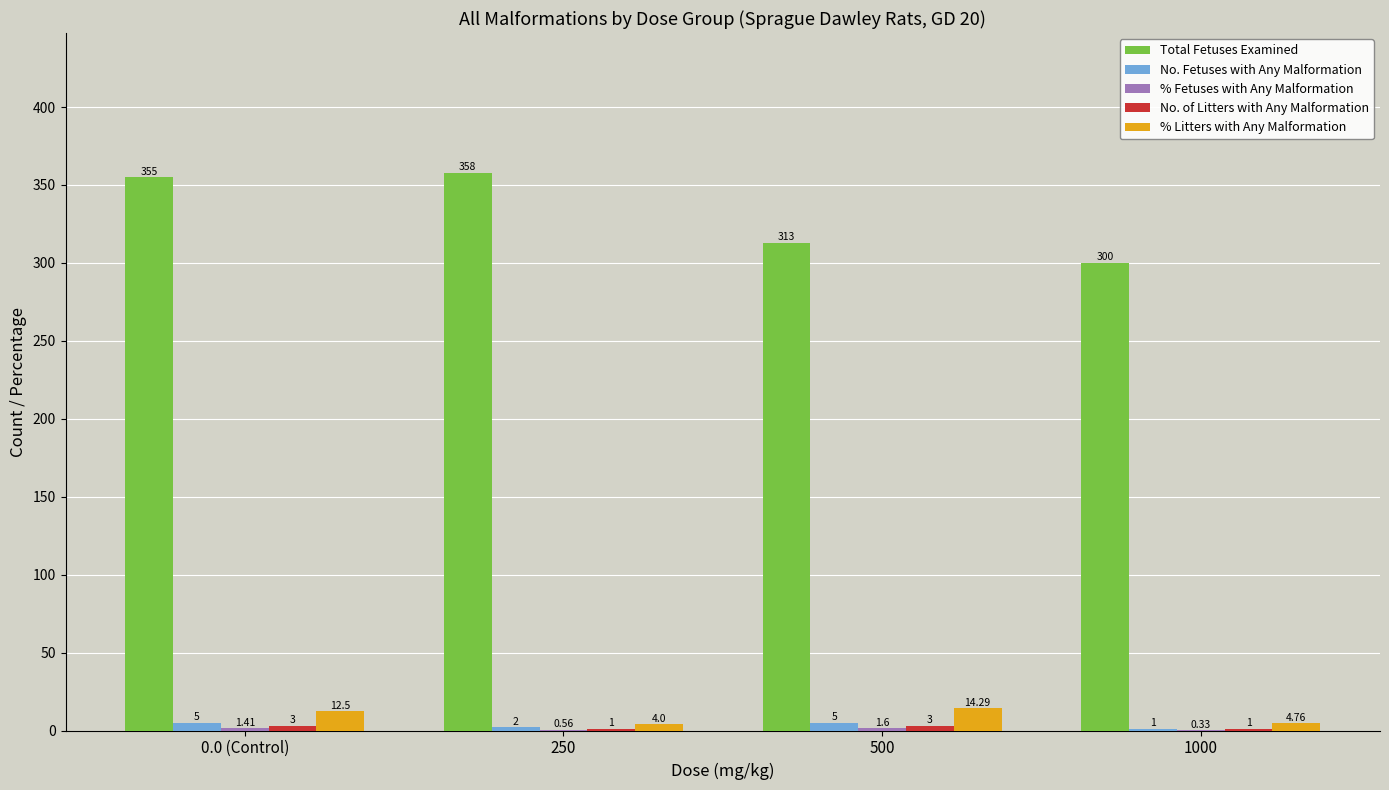

What is the sum of the No. Fetuses with Any Malformation values at 0.0 (Control) and 1000?

6.0